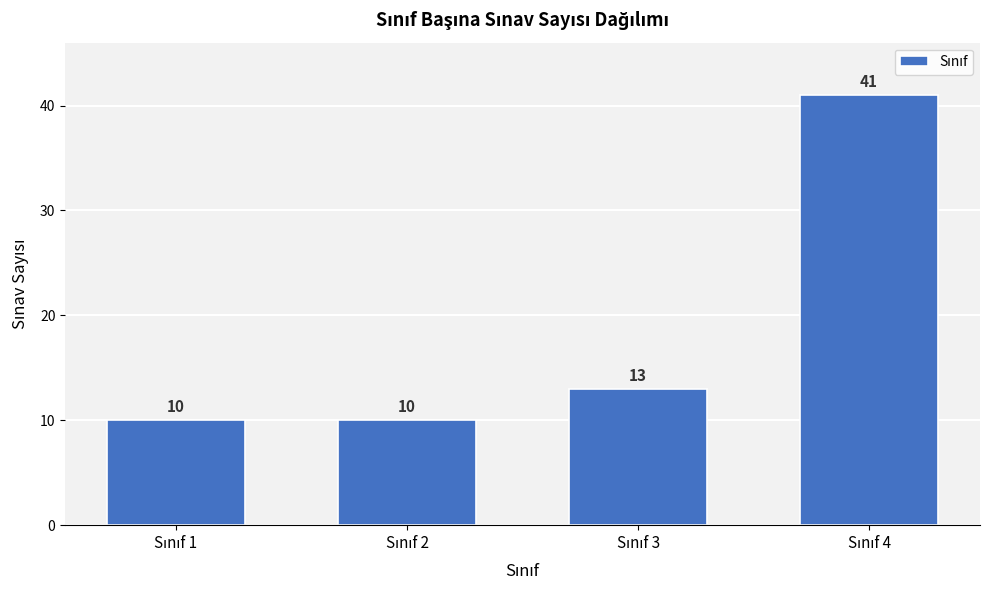

Reading left to right, list all the values displayed in this chart.

10	10	13	41